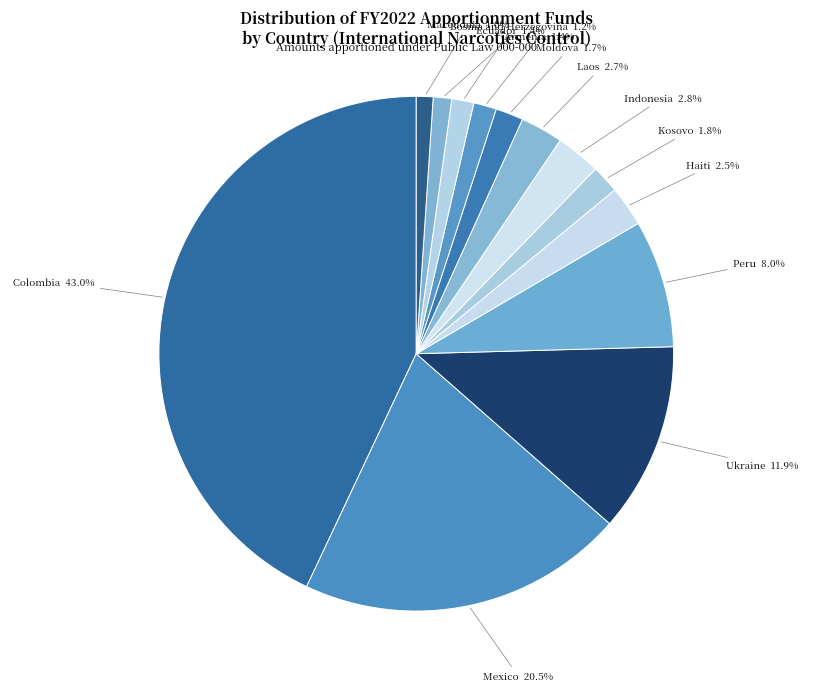

Which slice is the largest?

Colombia